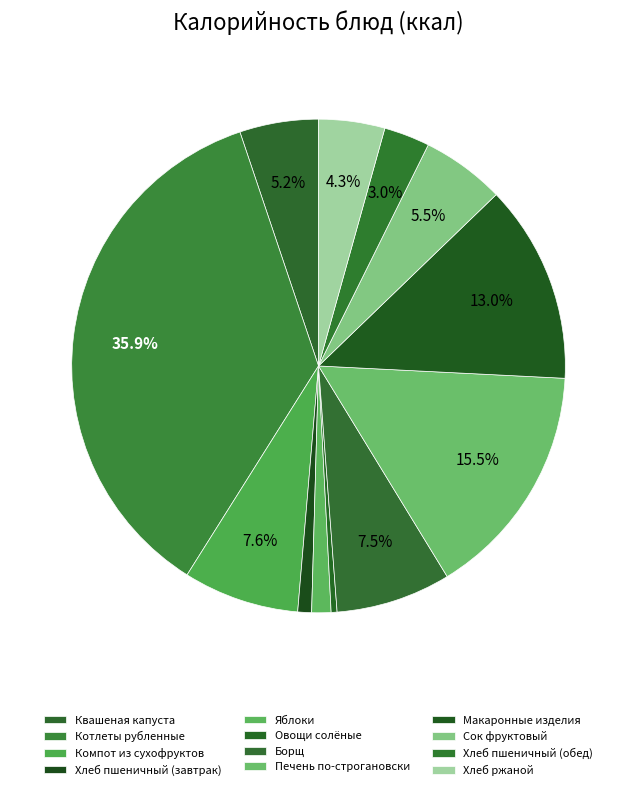

Combined, do Хлеб пшеничный (завтрак) and Овощи солёные account for over 50%?

No